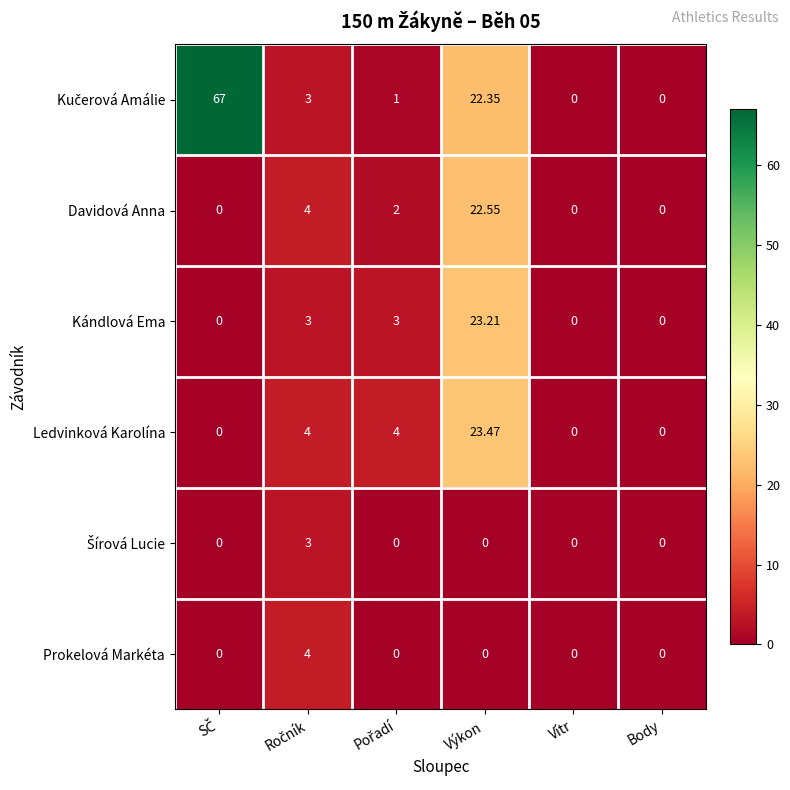

How many categories are shown in the chart?

6